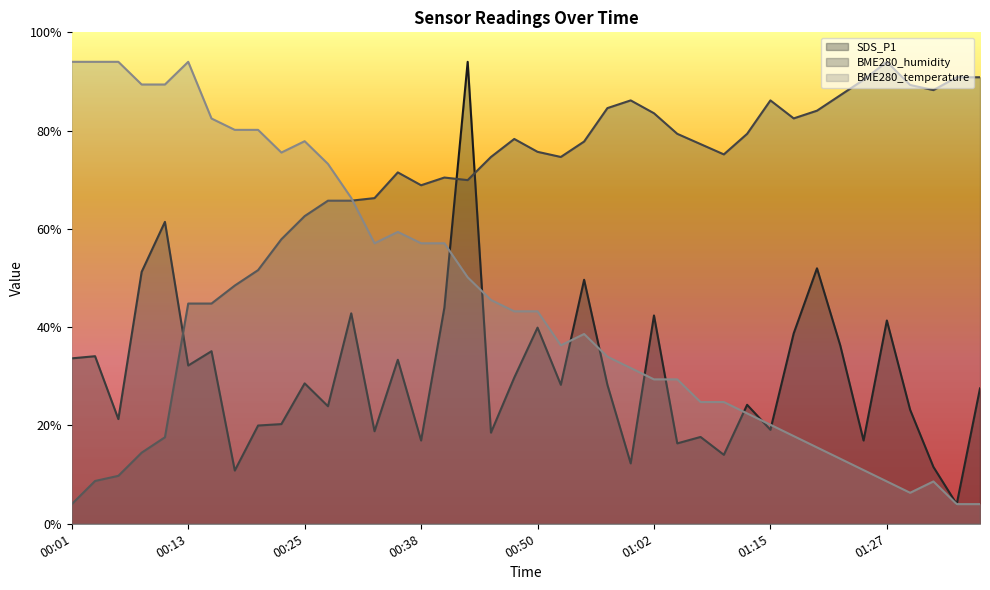

What position from the right is 00:03?

39